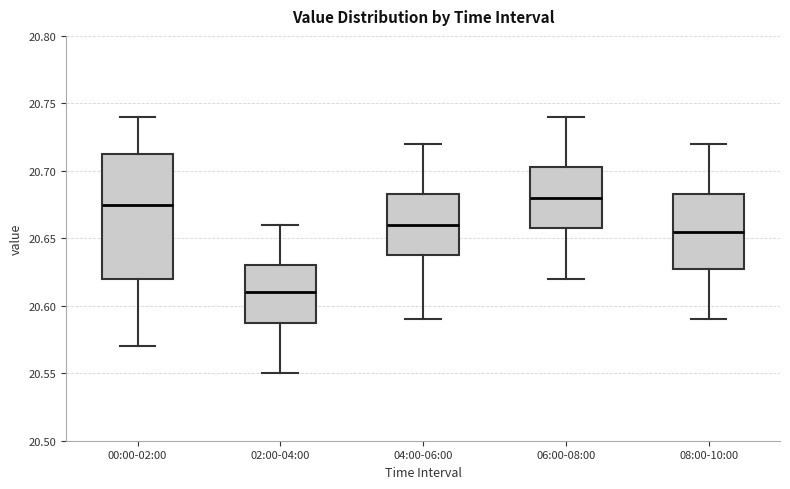

Reading left to right, read every box against the y-axis: the position of its median line, the range the box covers, and the ends of its whiskers. The values are not printed on the chart, so give them approximately, as read against the axis.

00:00-02:00: median 20.675, box 20.620 to 20.715, whiskers 20.570 to 20.740
02:00-04:00: median 20.610, box 20.590 to 20.630, whiskers 20.550 to 20.660
04:00-06:00: median 20.660, box 20.640 to 20.685, whiskers 20.590 to 20.720
06:00-08:00: median 20.680, box 20.660 to 20.705, whiskers 20.620 to 20.740
08:00-10:00: median 20.655, box 20.630 to 20.685, whiskers 20.590 to 20.720